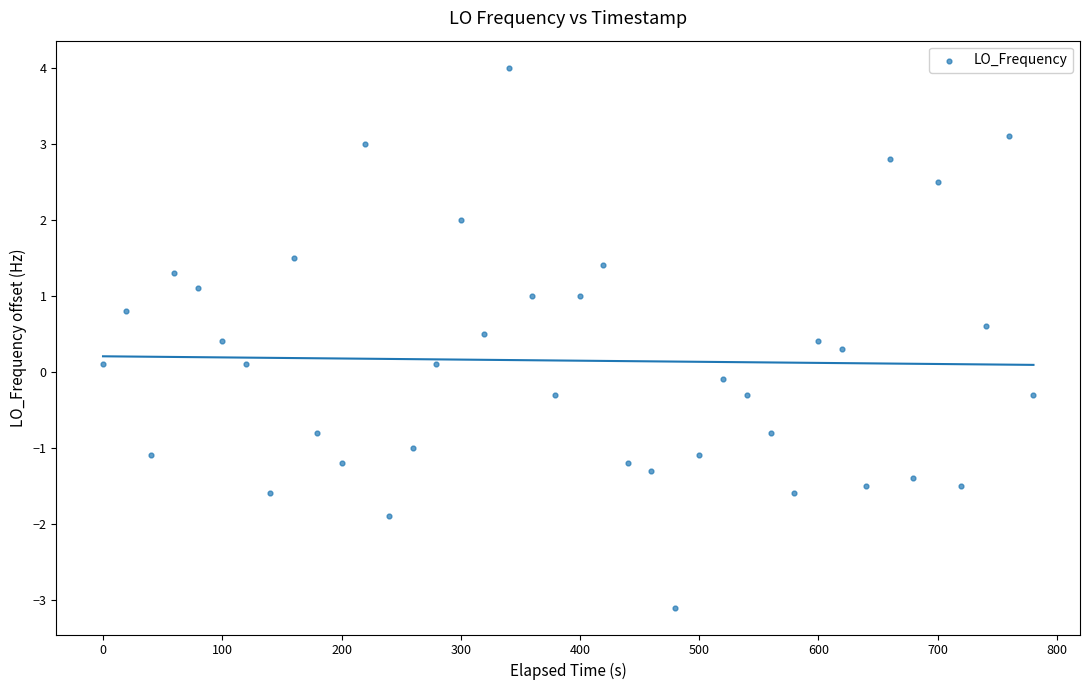

What is the range of Y values (max minus min)?

7.1